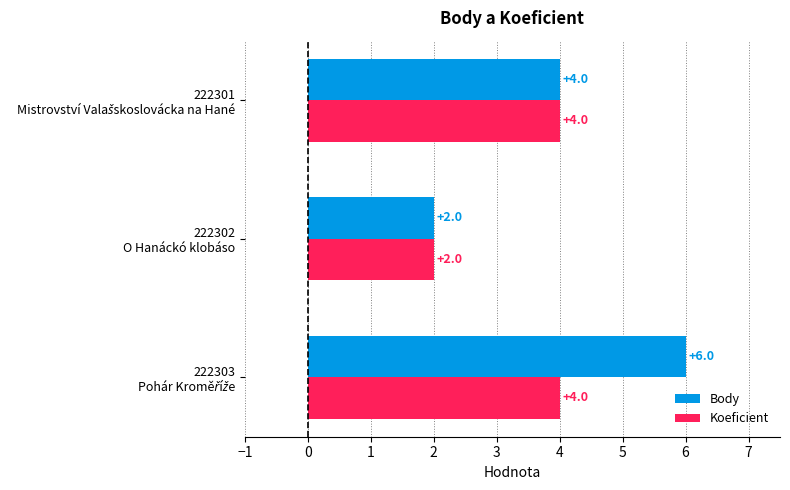

Which series has the largest range (max minus min)?

Body